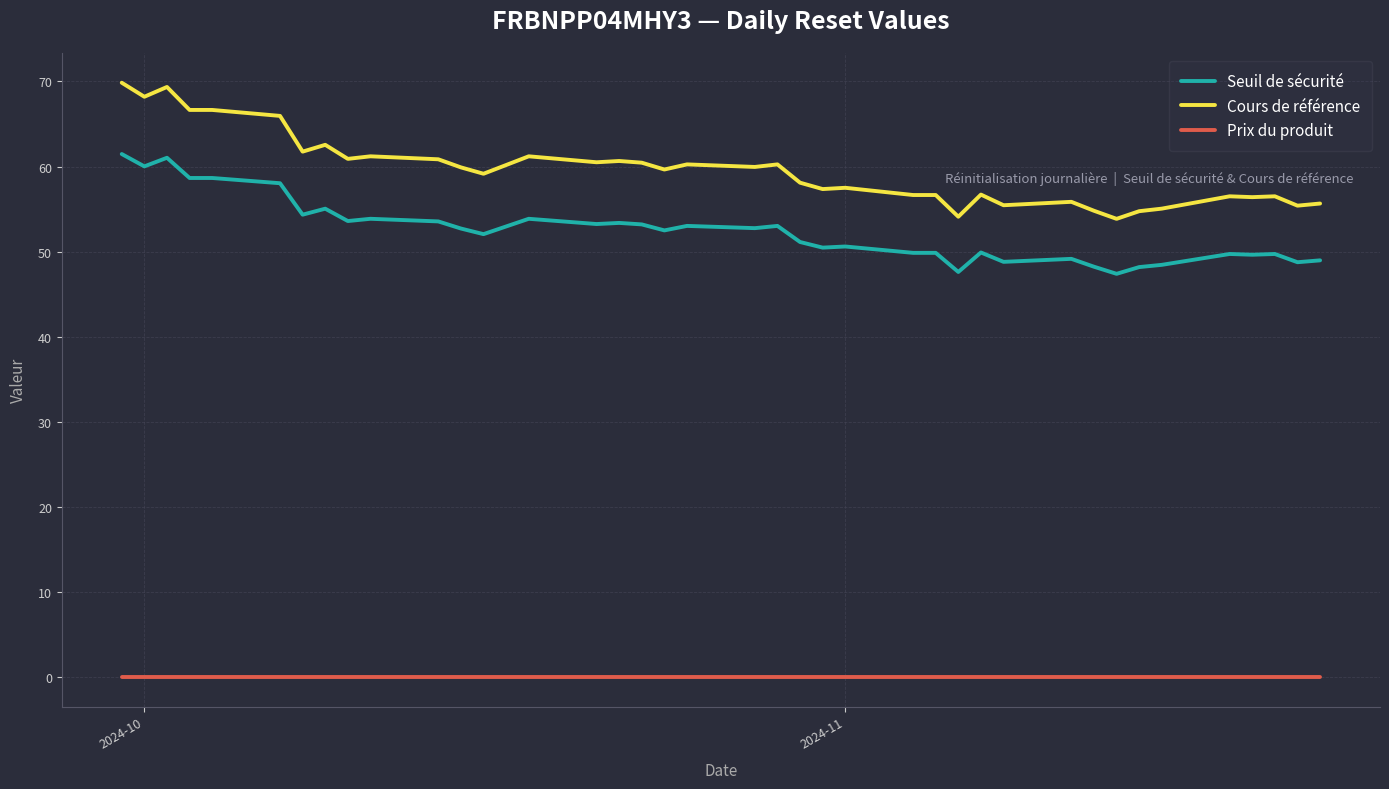

Rank the series by their maximum value, from lowest to highest.

Prix du produit, Seuil de sécurité, Cours de référence